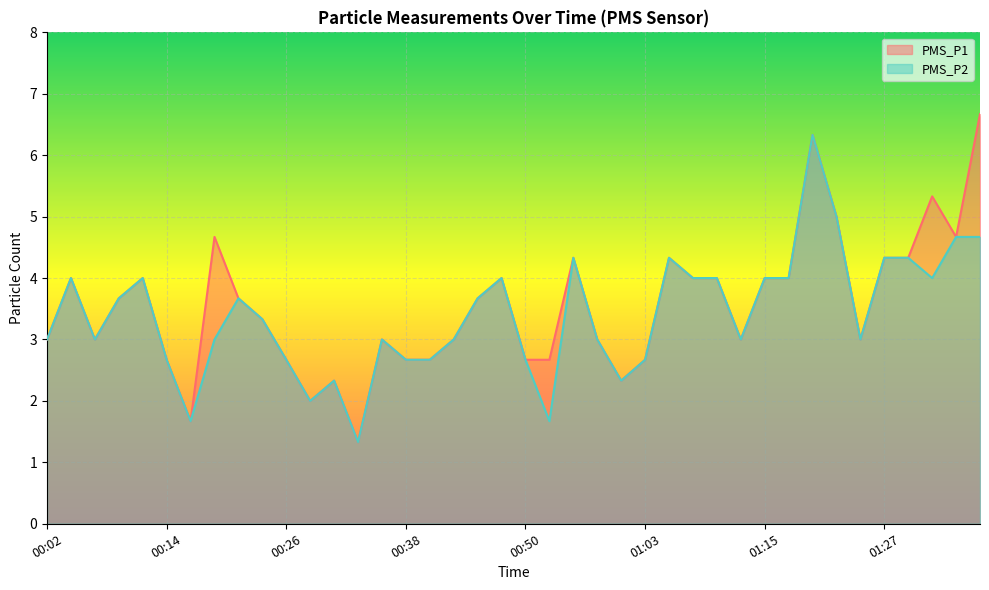

What is the sum of the PMS_P2 values at 00:55 and 01:17?

8.3